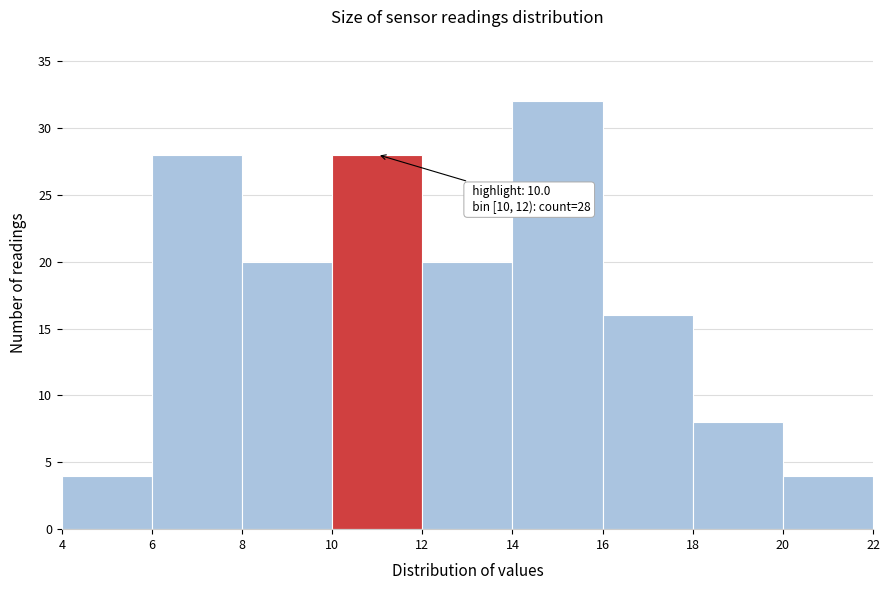

Which range on the x-axis has the tallest bar?

14 to 16